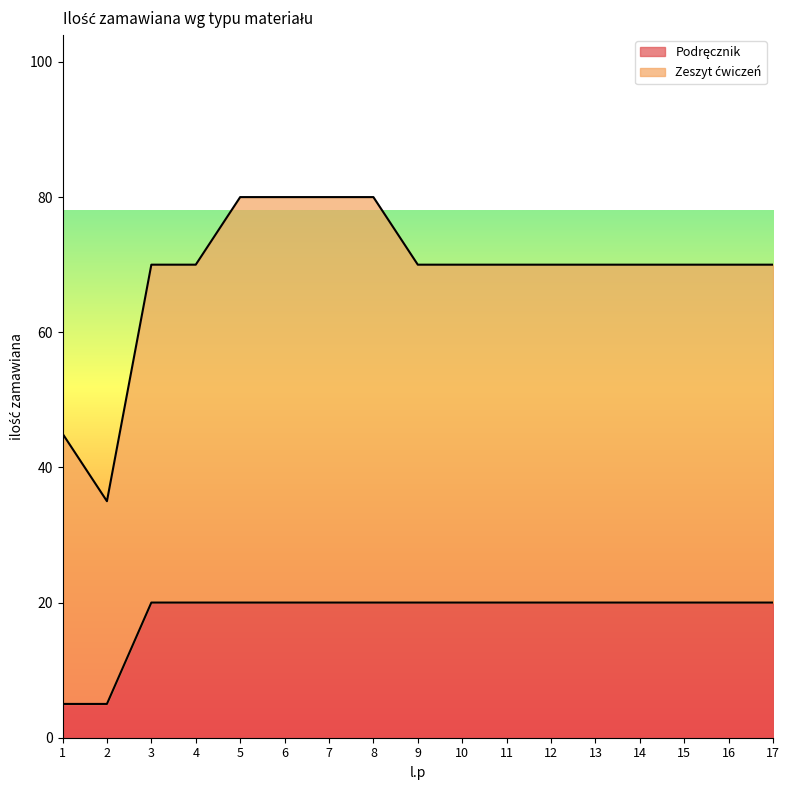

What is the sum of the values at 17 and 9?

40